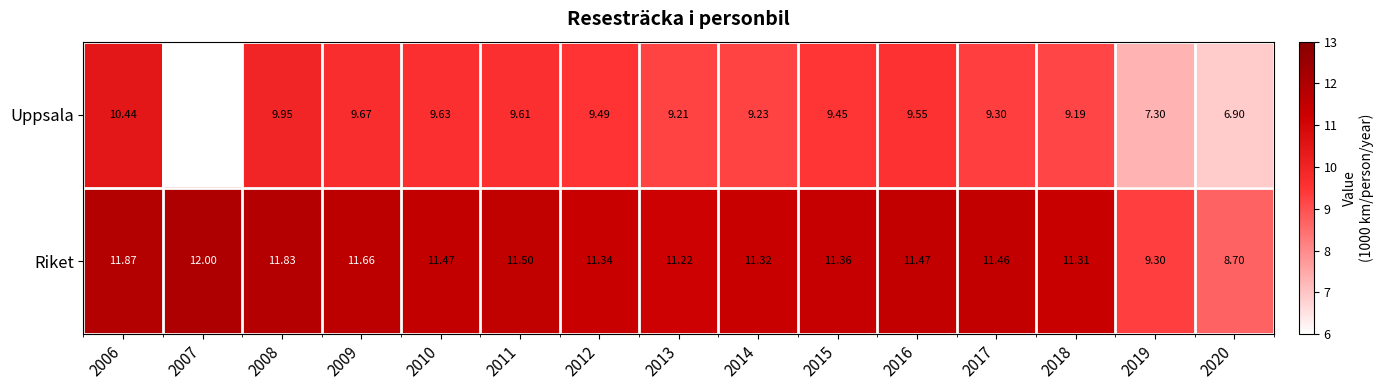

What is the spread (max minus min) of values at 2014?

2.1